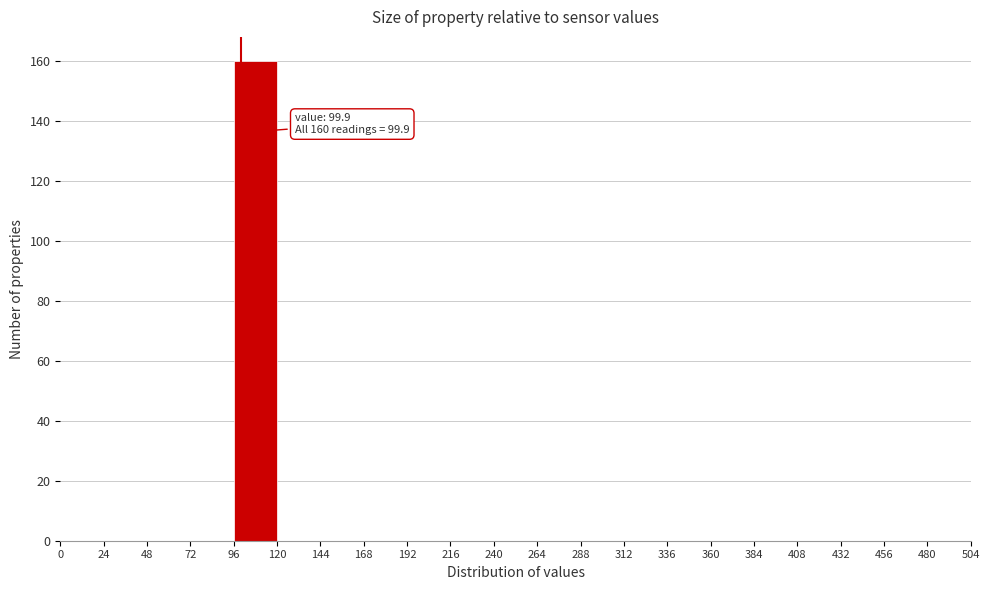

Over which range of the x-axis is the bar tallest?

96 to 120